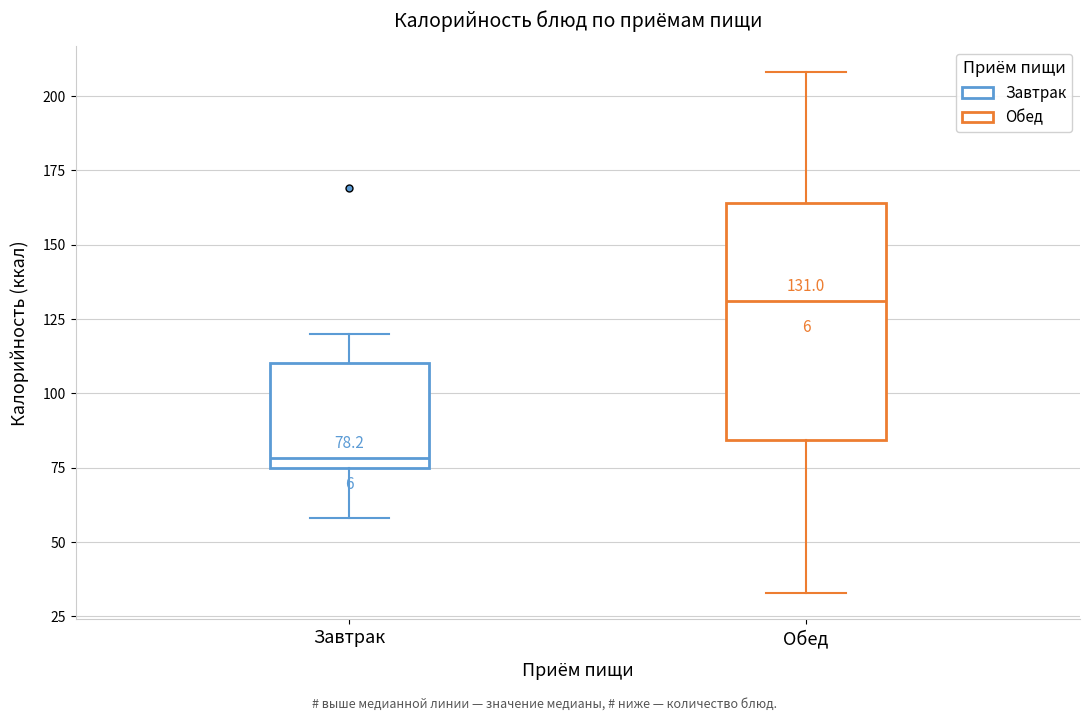

Which box is the tallest, from its lower edge to its upper edge?

Обед